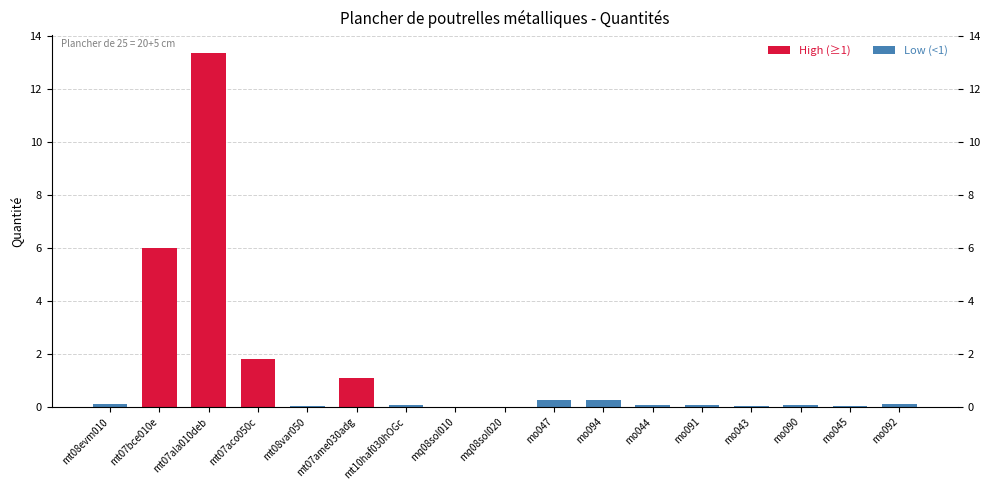

Does the chart contain any negative values?

No